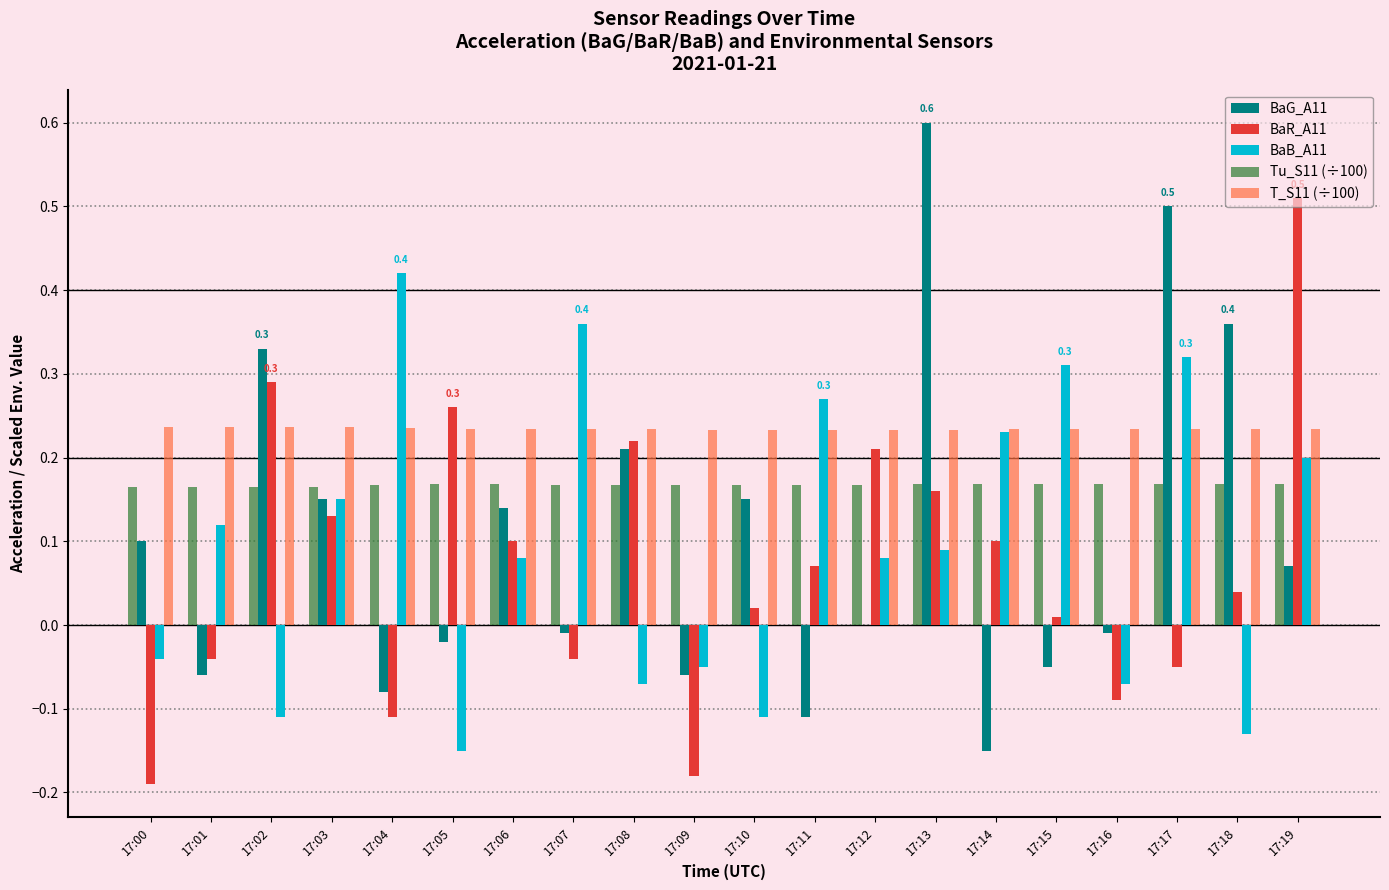

The T_S11 (÷100) series shows 0.2 at 17:15. True or false?

True